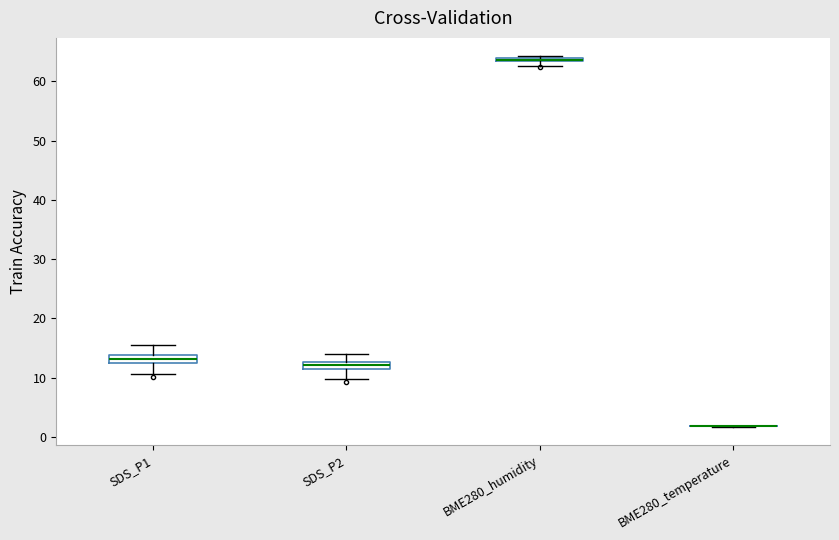

Where is the lower edge of the box for SDS_P2 on the y-axis? The values are not printed on the chart, so give them approximately, as read against the axis.

11